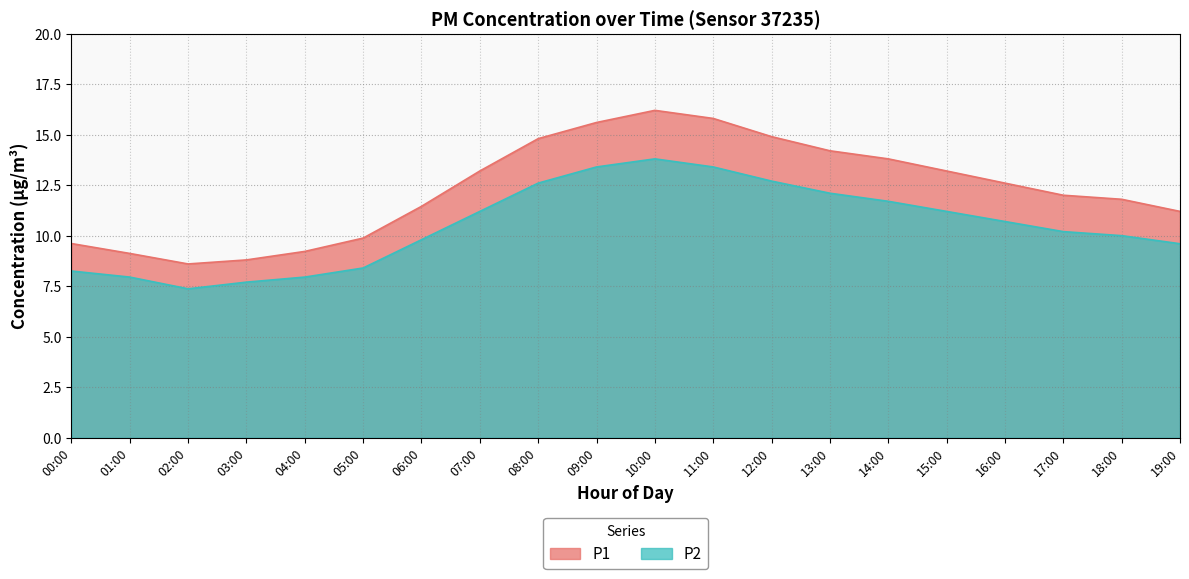

What is the spread (max minus min) of values at 07:00?

2.0